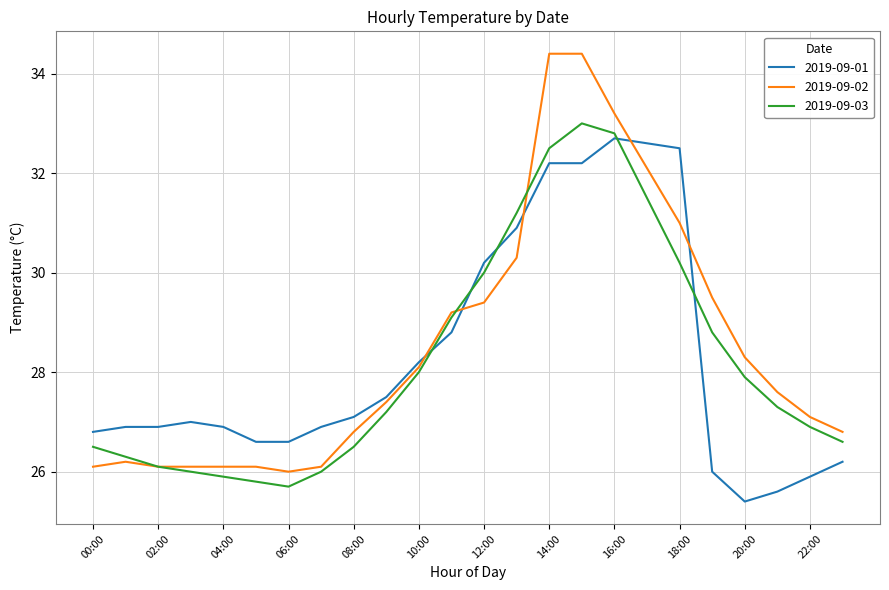

Which series has the largest range (max minus min)?

2019-09-02